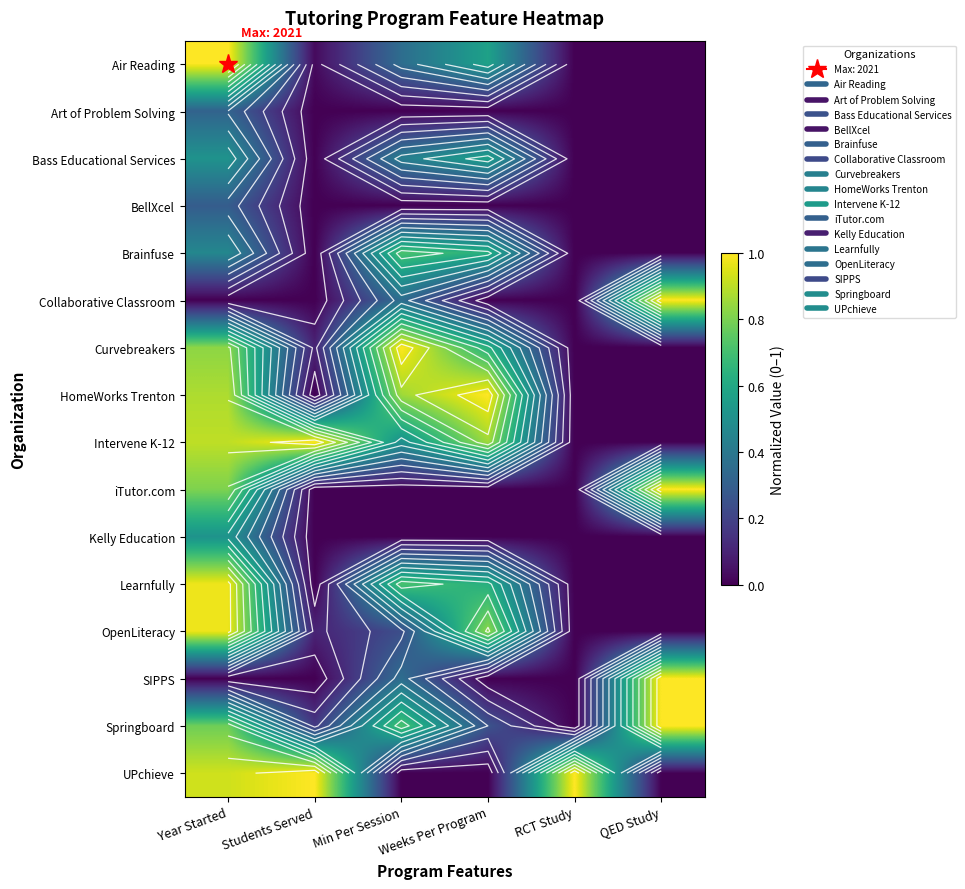

What is the difference between the maximum and minimum values in the Curvebreakers series?

1.0